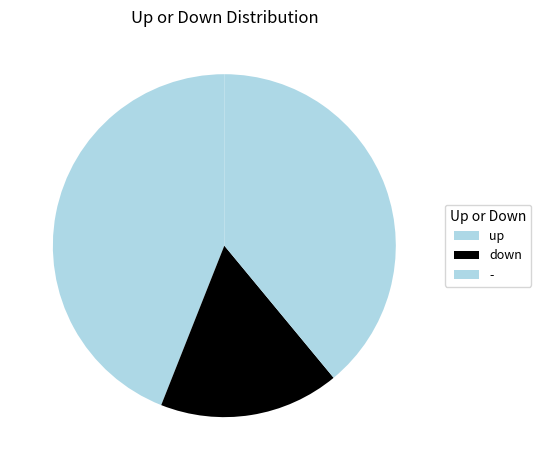

How many segments does this pie chart have?

3